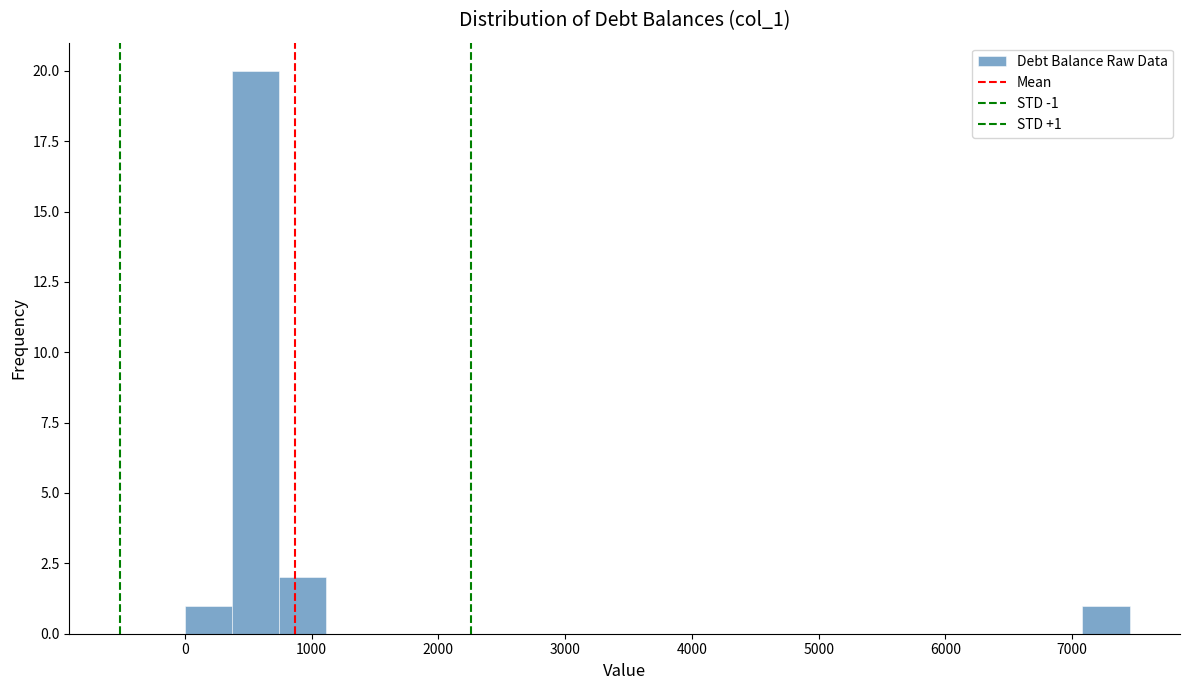

Around what value on the x-axis is the tallest bar? Give the approximate position of its centre, as read against the axis.

600